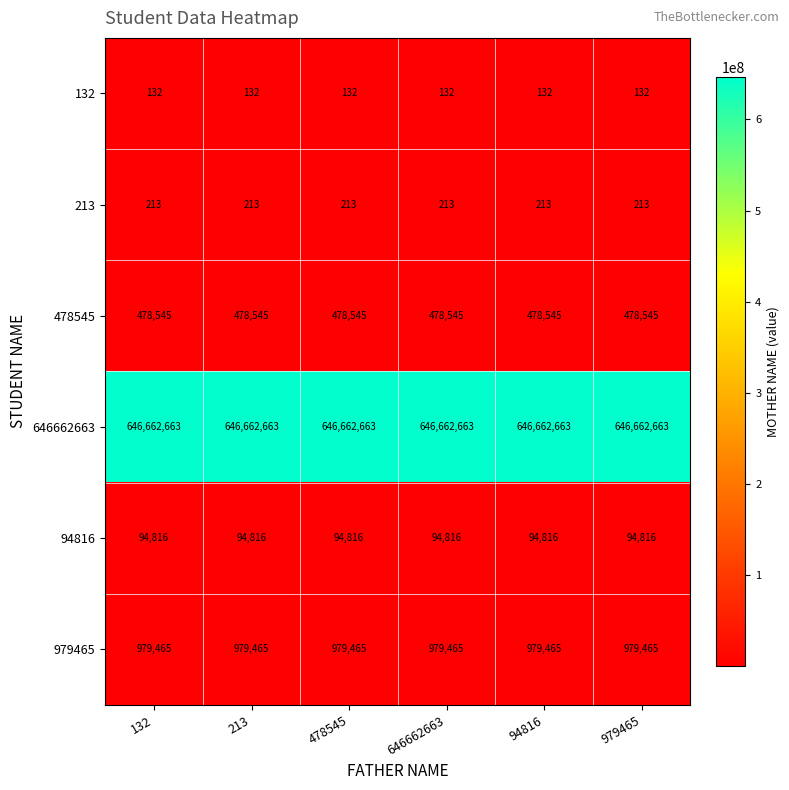

What is the total value across all series at 94816?

648215834